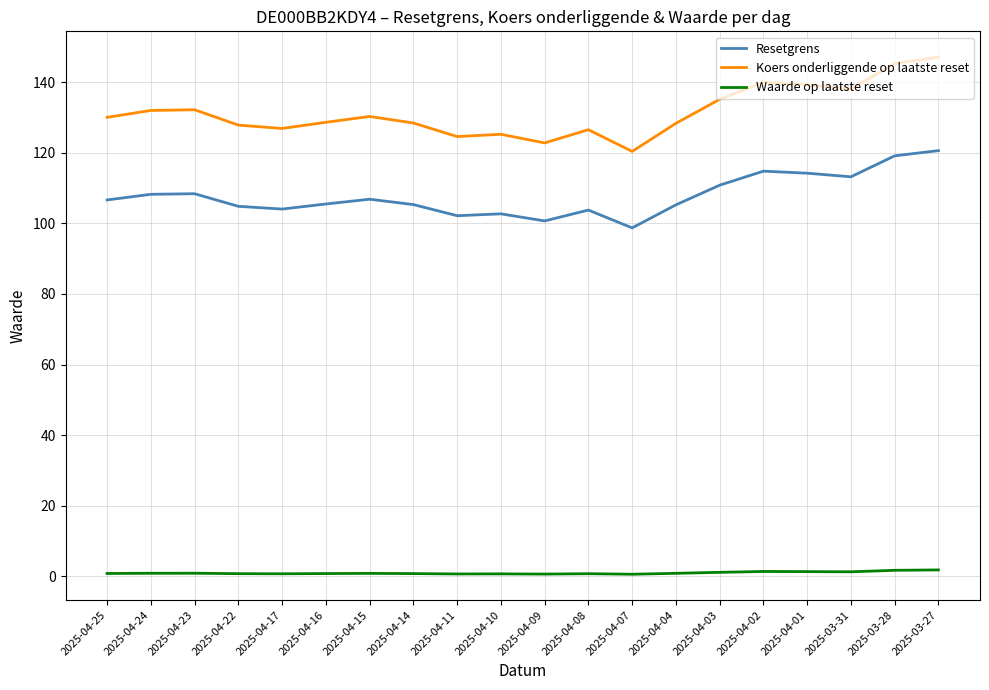

True or false: Resetgrens has a value of 103.8 at 2025-04-08.

True